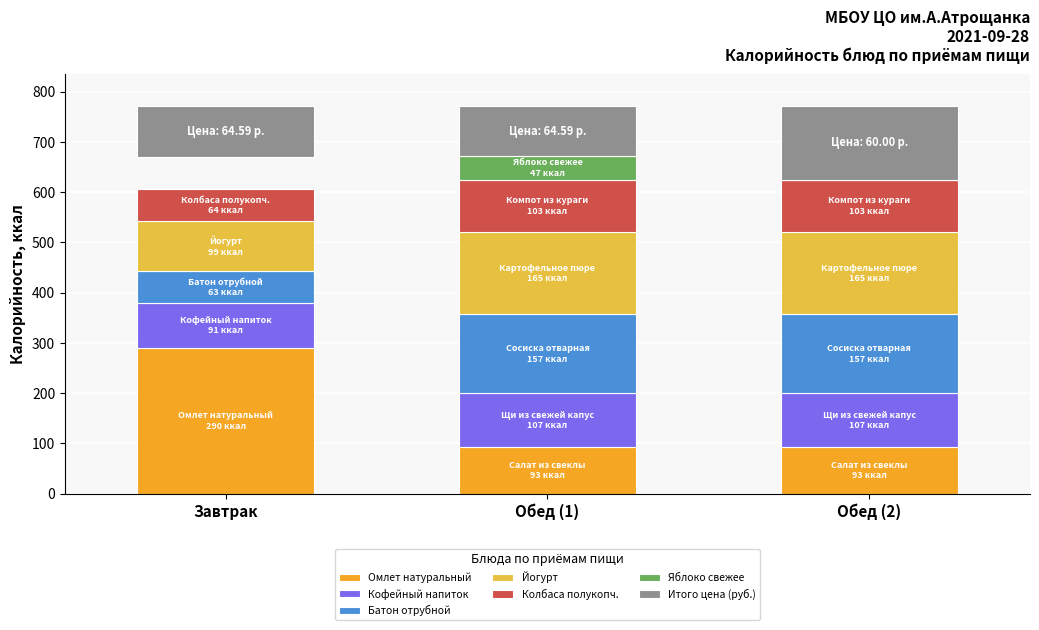

The Калорийность series shows 134.4 at Завтрак. True or false?

False